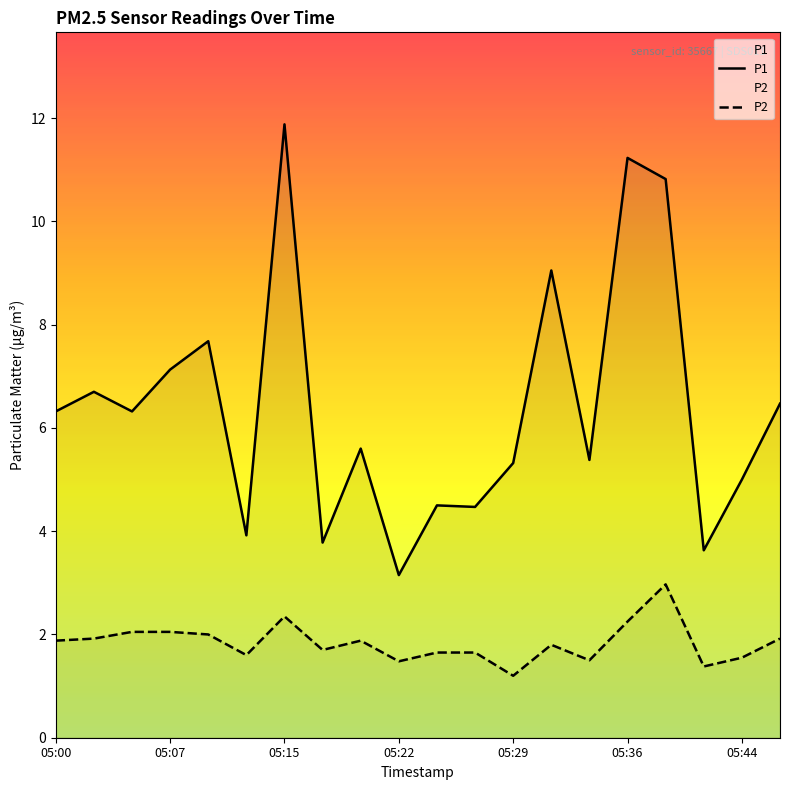

Does the chart display data point markers on the line(s)?

No